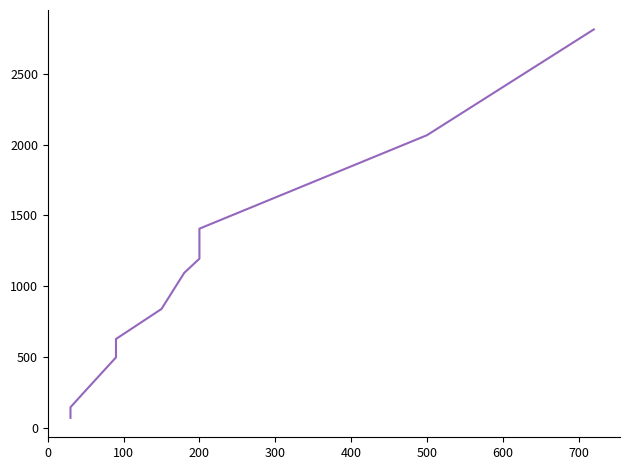

How many values exceed 1095?

5